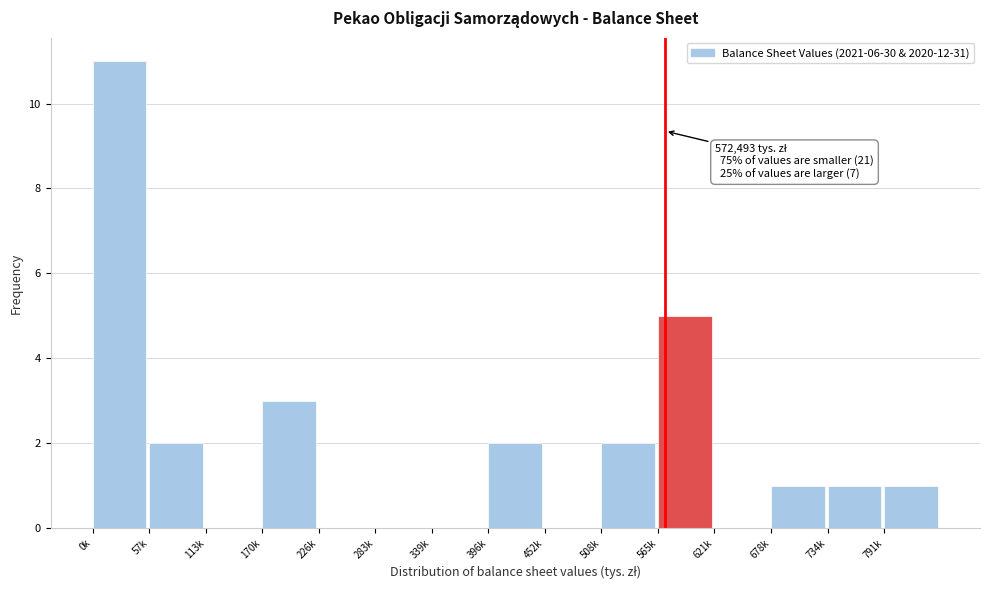

Reading left to right, extract all data points from this chart.

0k=11	57k=2	113k=0	170k=3	226k=0	283k=0	339k=0	396k=2	452k=0	508k=2	565k=5	621k=0	678k=1	734k=1	791k=1